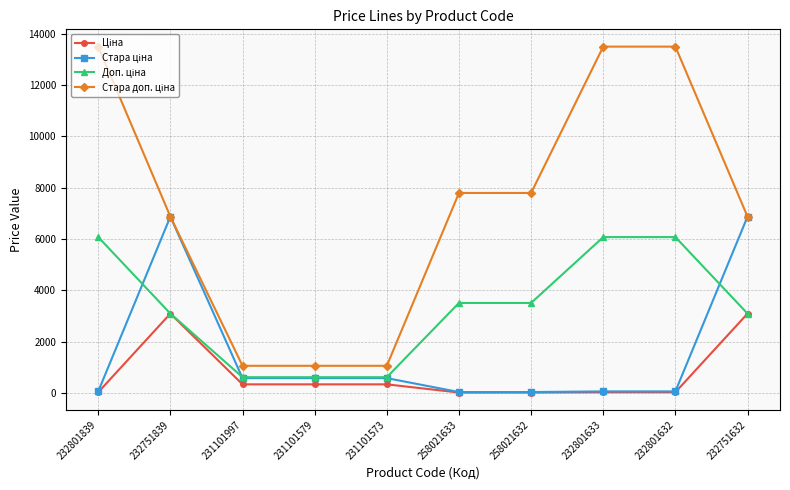

What is the total value across all series at 232801633?

19652.2